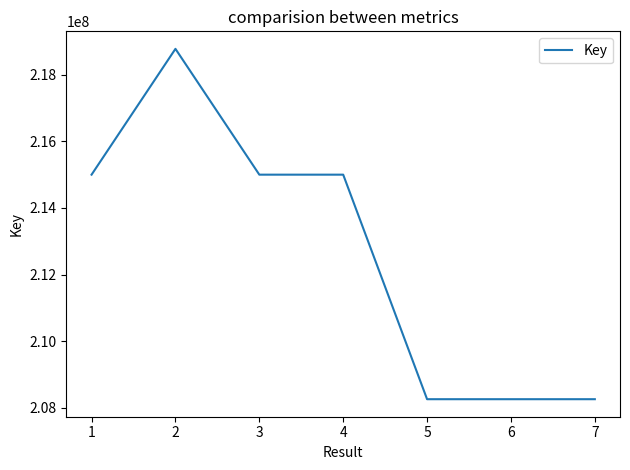

What is the sum of all values?

1488558736